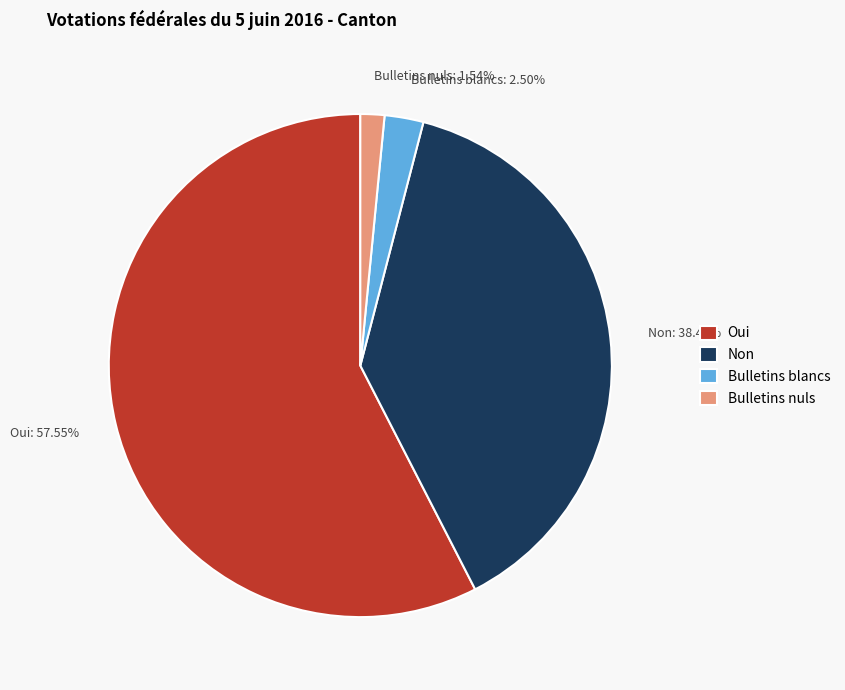

What is the ratio of the value at Non to the value at Bulletins nuls?

24.9